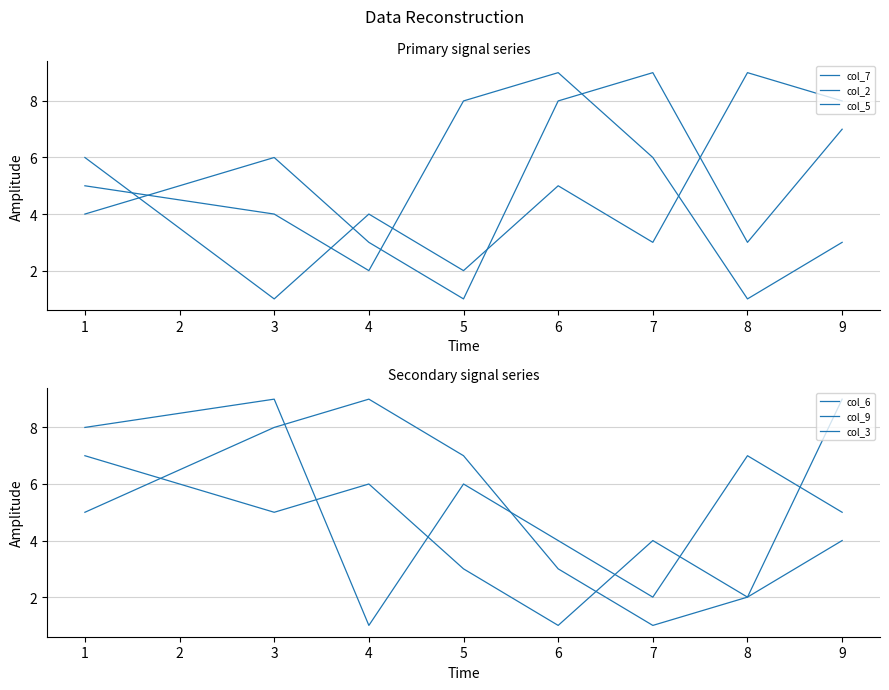

What is the difference between the second highest and second lowest values in the col_9 series?

6